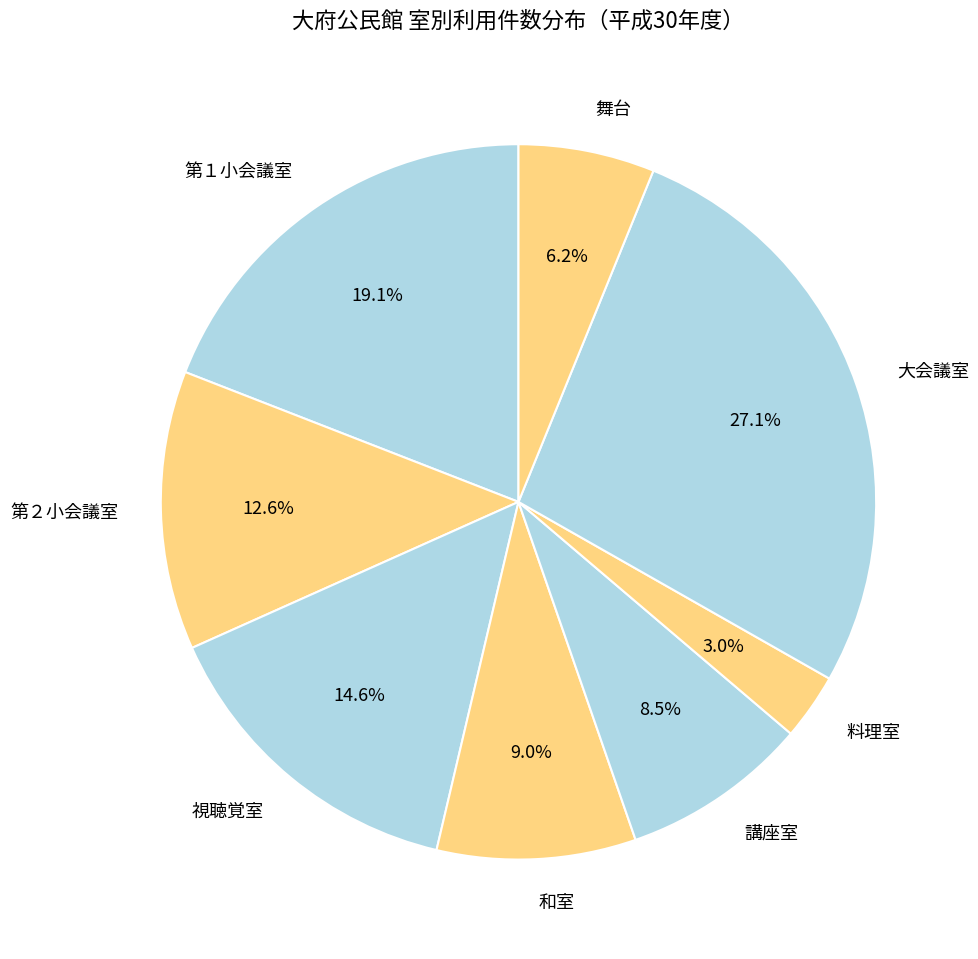

Which category has the biggest portion of the pie?

大会議室